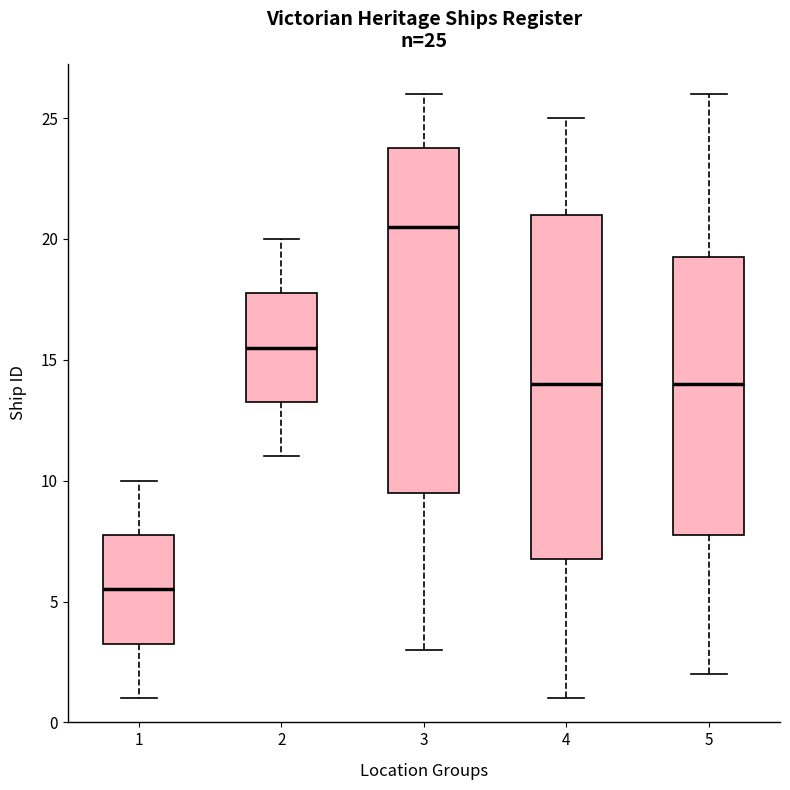

Which box has the highest median line?

3